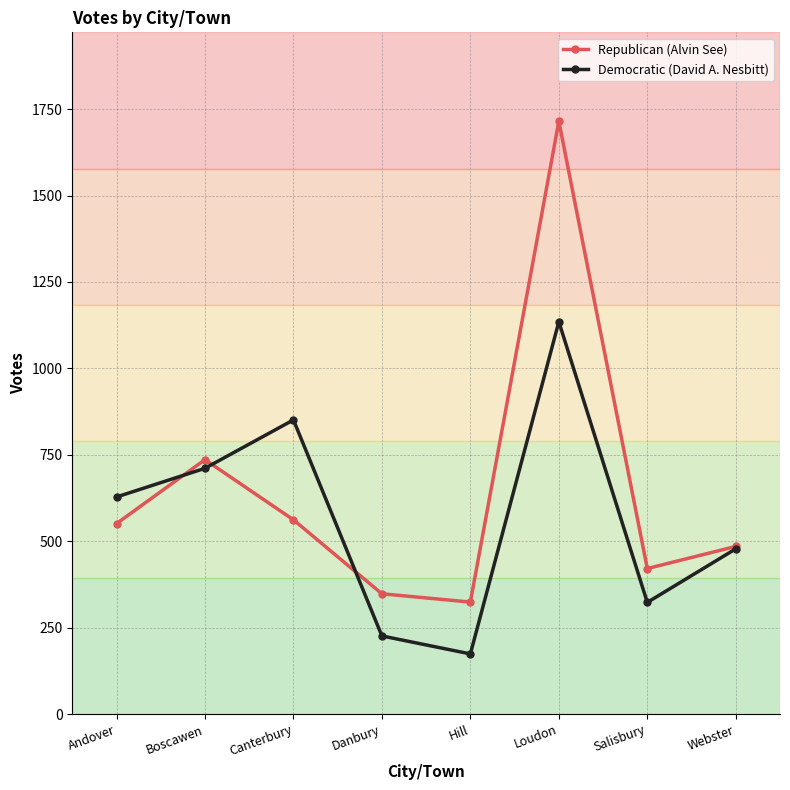

Which category has the highest value across all series?

Loudon